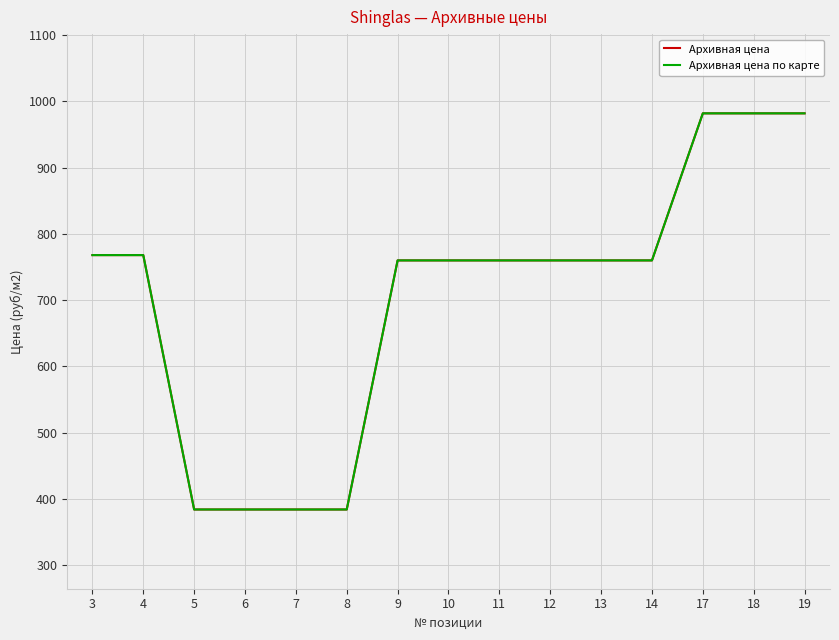

At which category does the chart reach its minimum across all series?

5